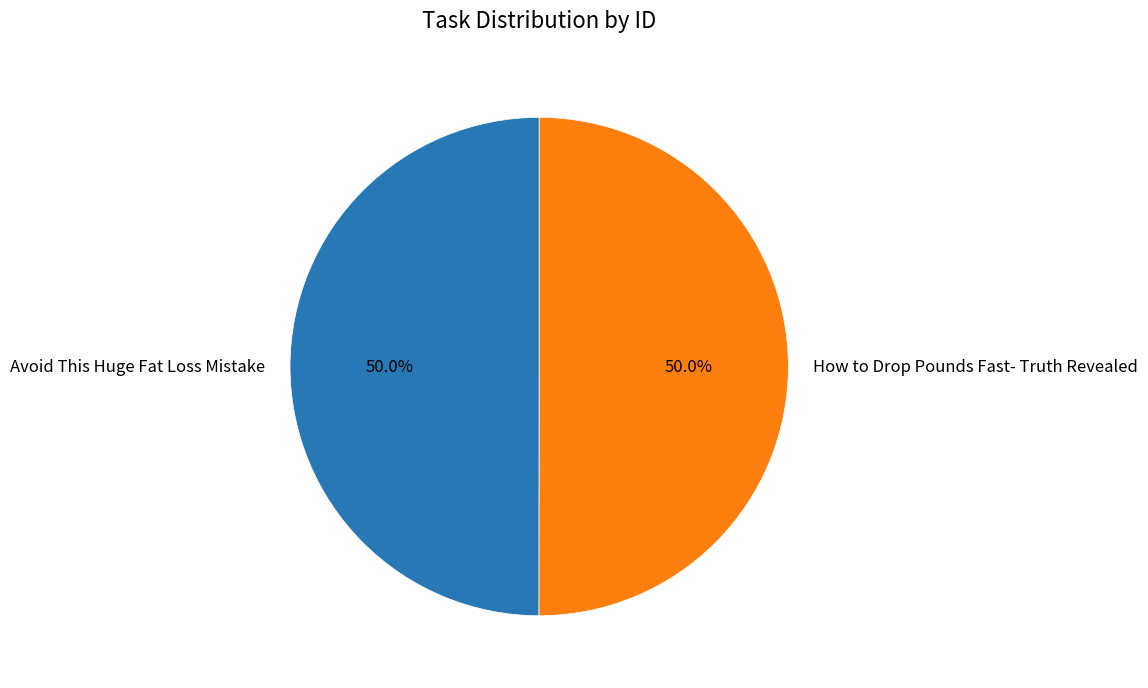

Approximately how many times larger is the value at How to Drop Pounds Fast- Truth Revealed compared to Avoid This Huge Fat Loss Mistake?

1.0